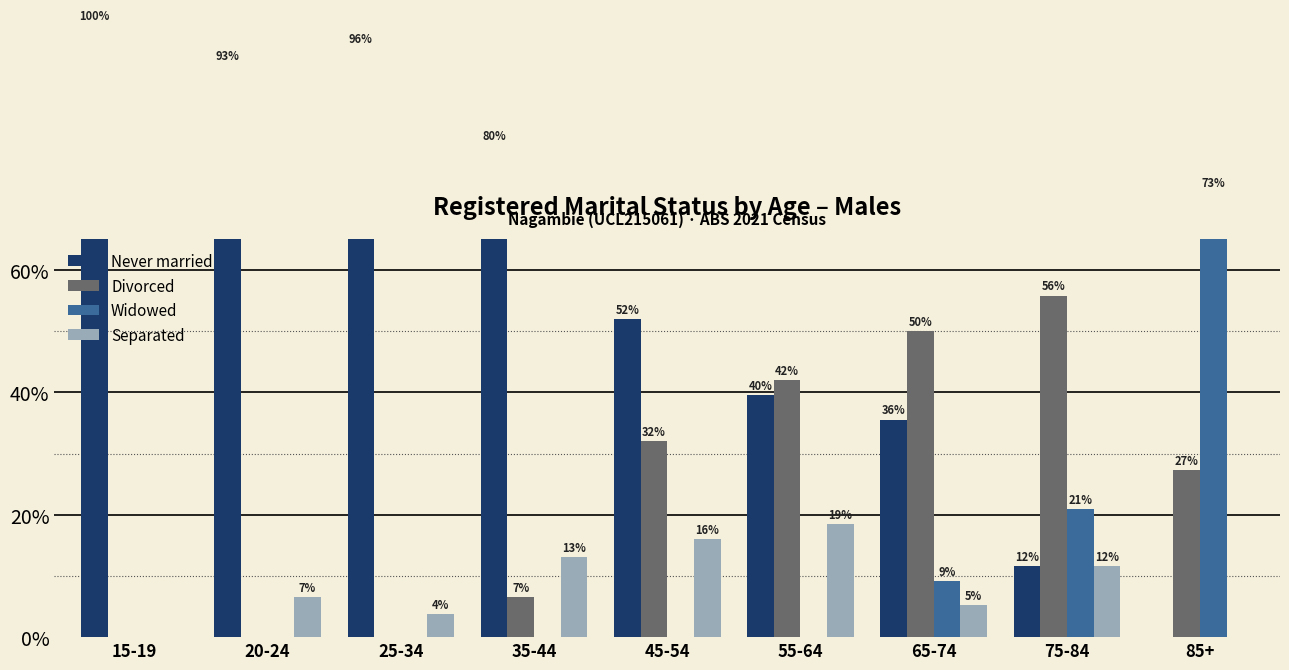

How many bars are there in each group?

4